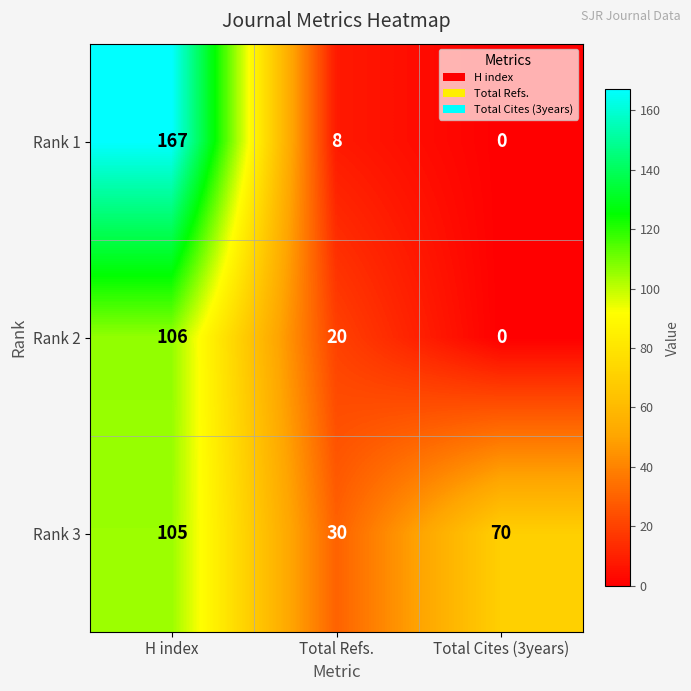

At which category is the sum across all series the highest?

H index